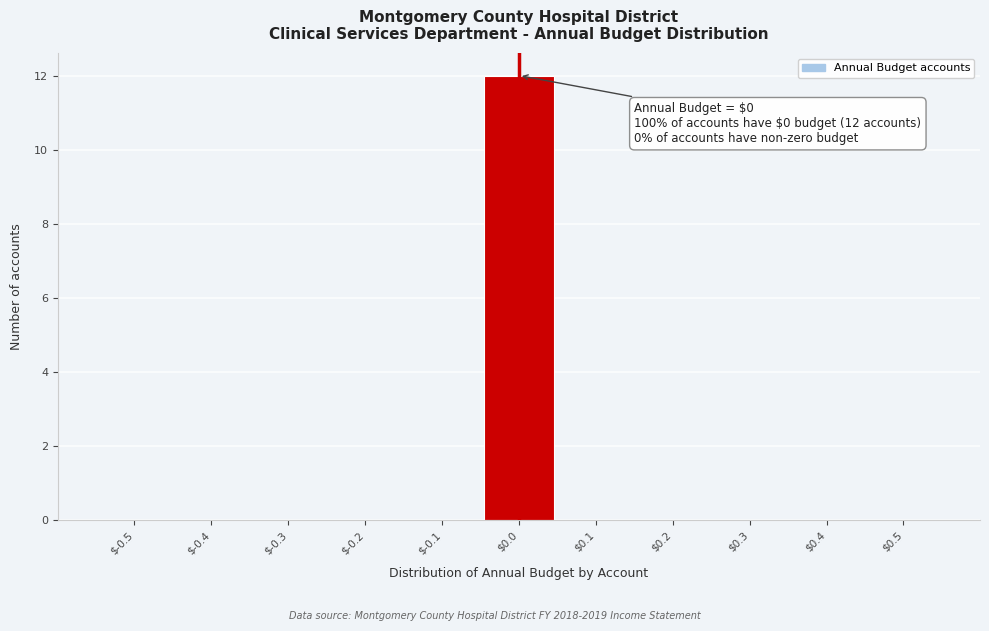

What is the maximum value shown in the chart?

12